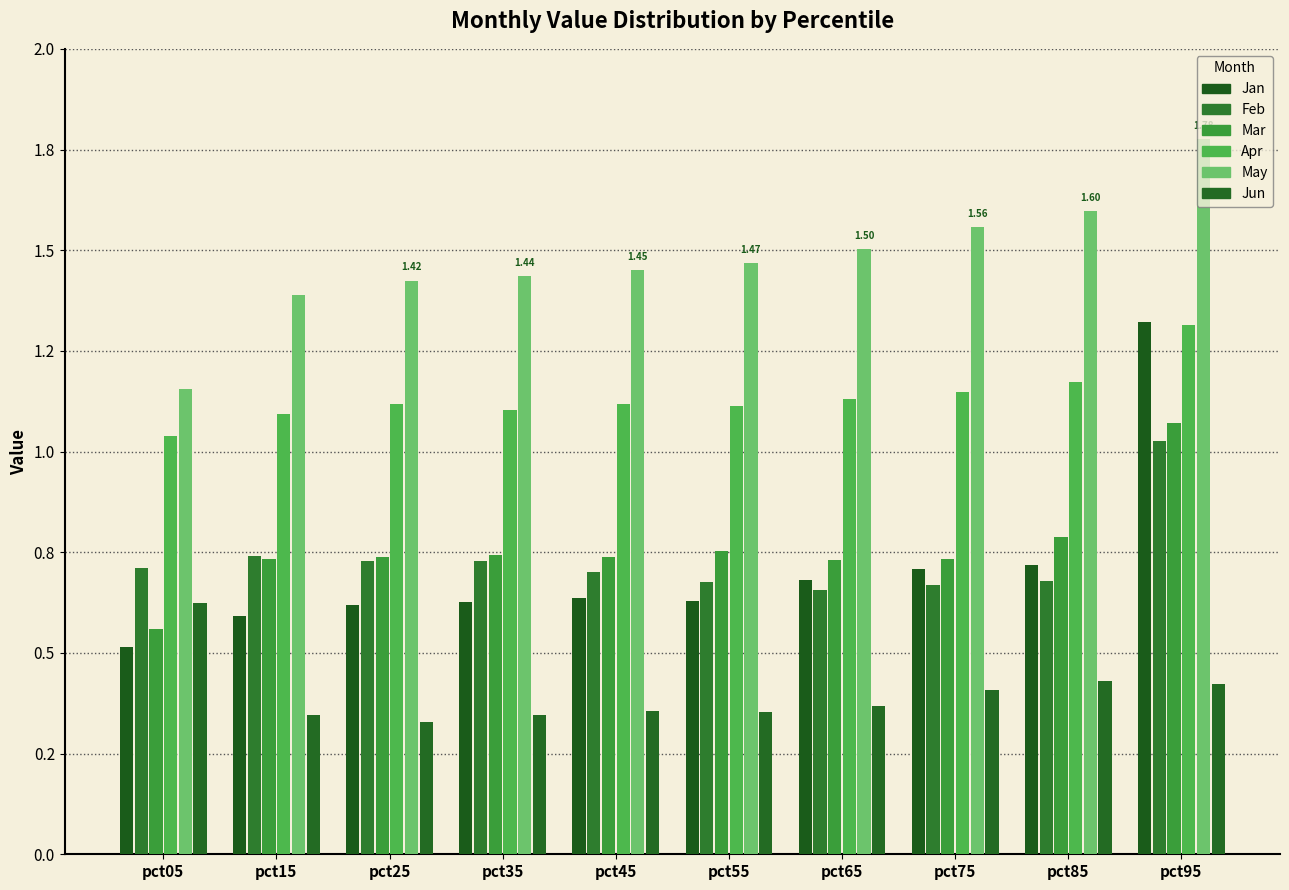

At which label does Feb reach its peak?

pct95